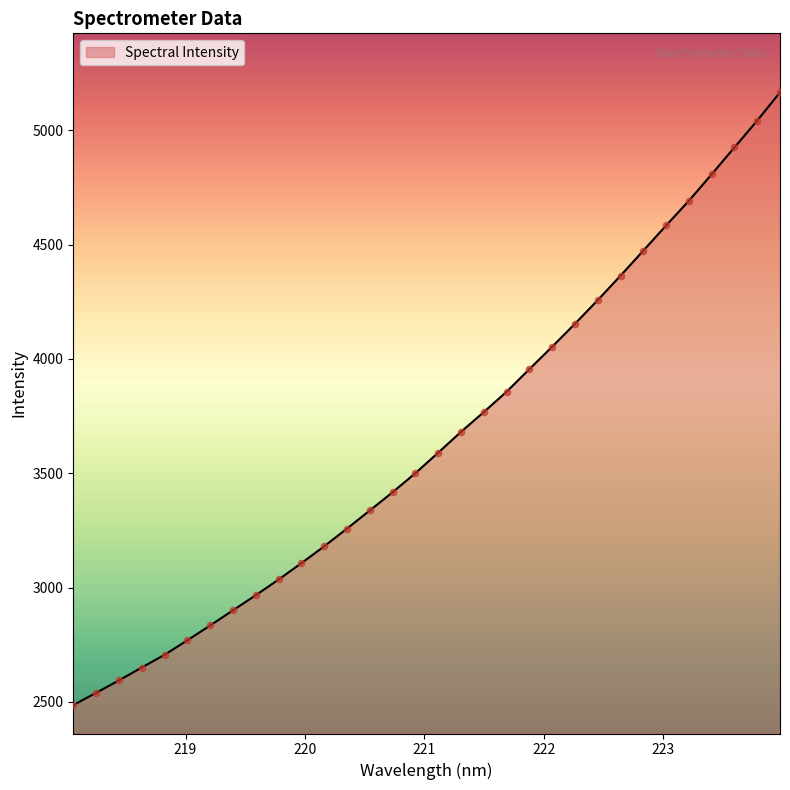

What is the smallest value displayed?

2486.3